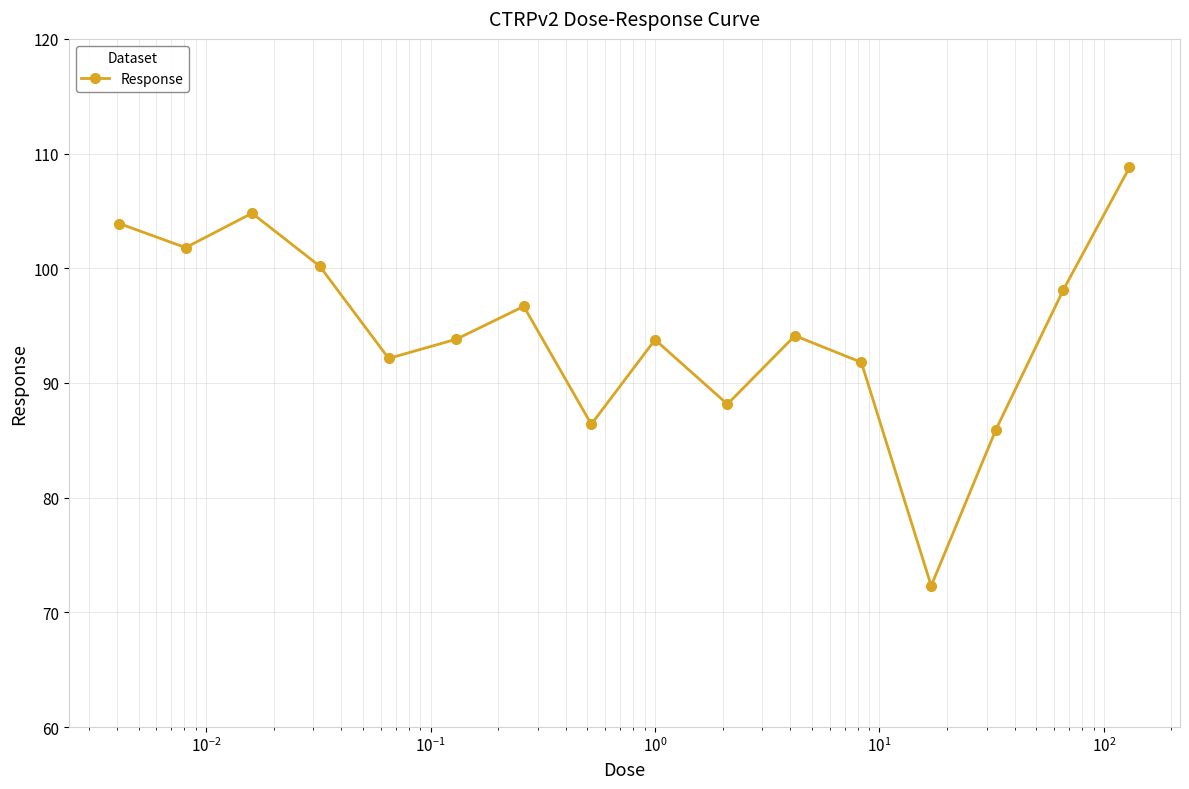

What is the difference between the maximum and minimum values?

36.5